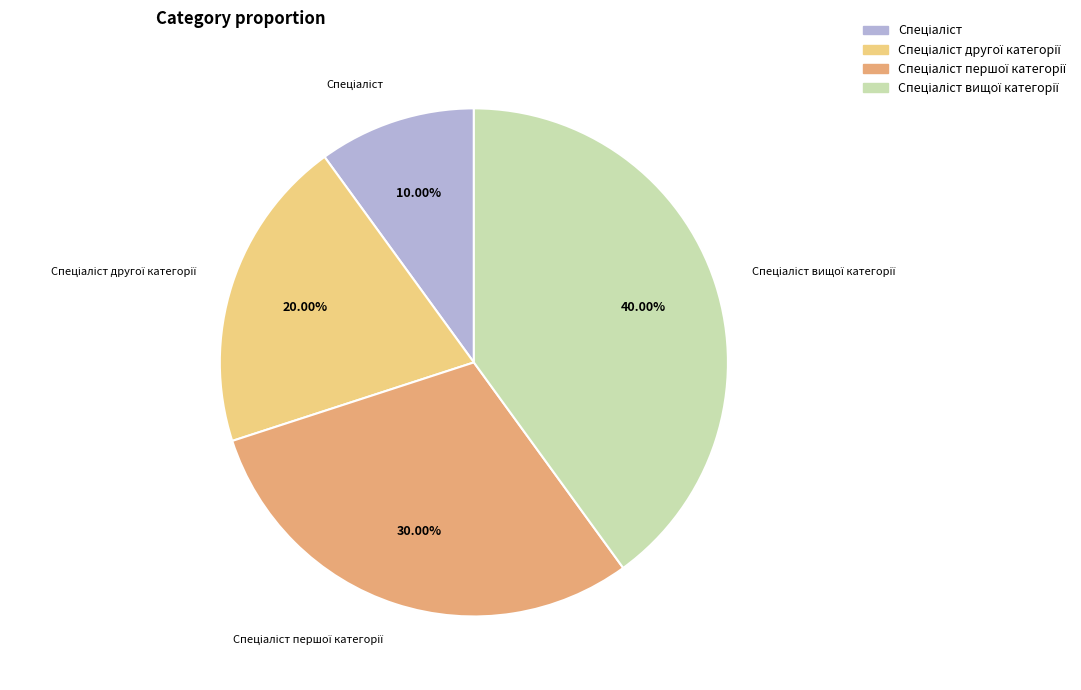

Is there a majority slice in this chart?

No